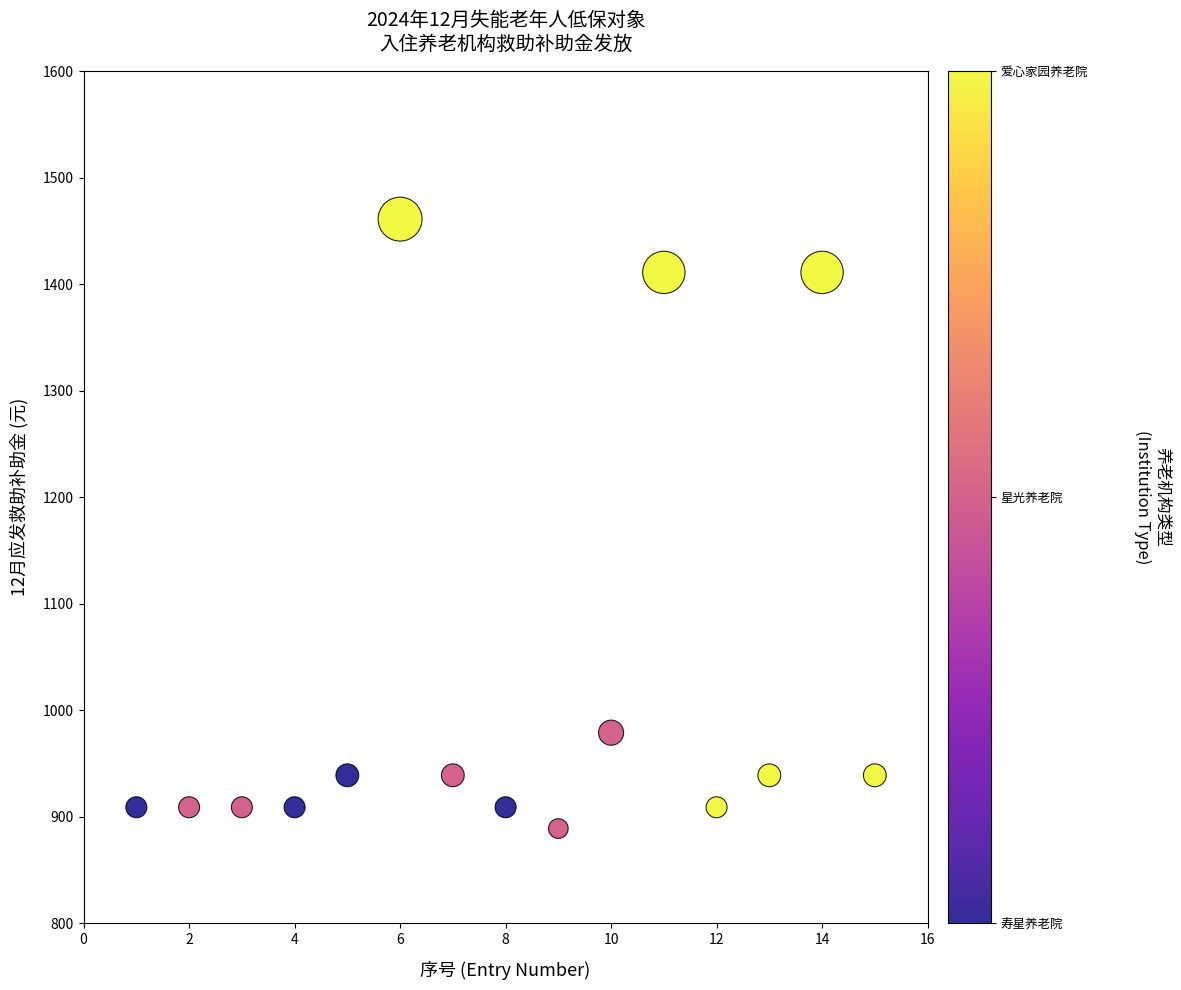

What Y value in the scatter plot is closest to 1175?

979